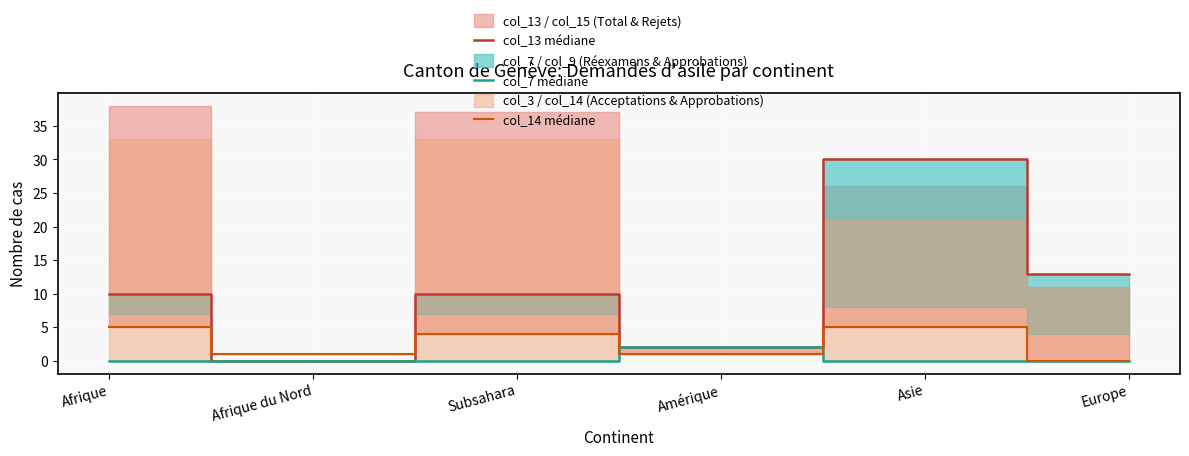

Between Subsahara and Asie, which series saw the biggest shift?

col_13 médiane